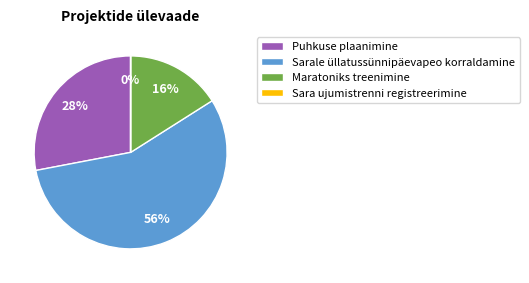

Combined, do Puhkuse plaanimine and Maratoniks treenimine account for over 50%?

No